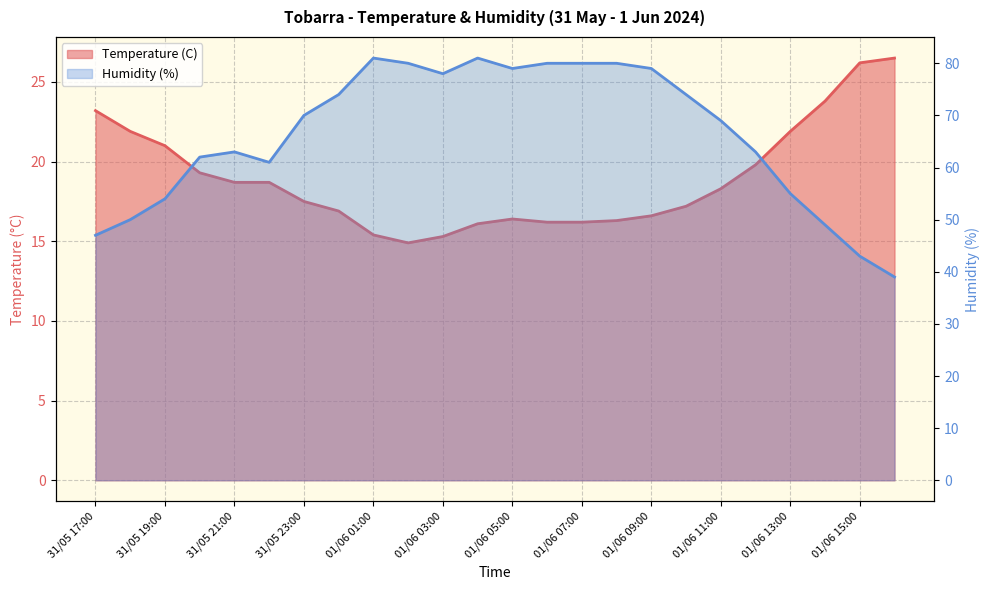

At which category is the sum across all series the highest?

01/06 04:00